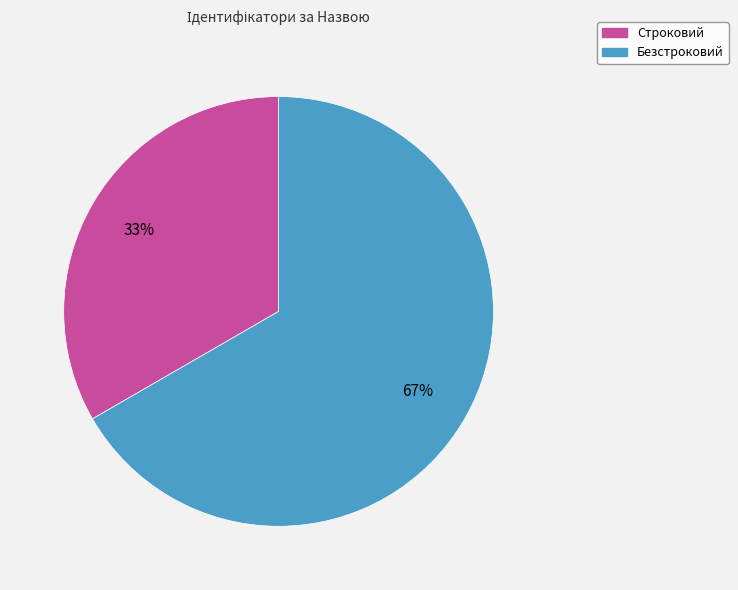

True or false: Строковий accounts for 33% of the total.

True